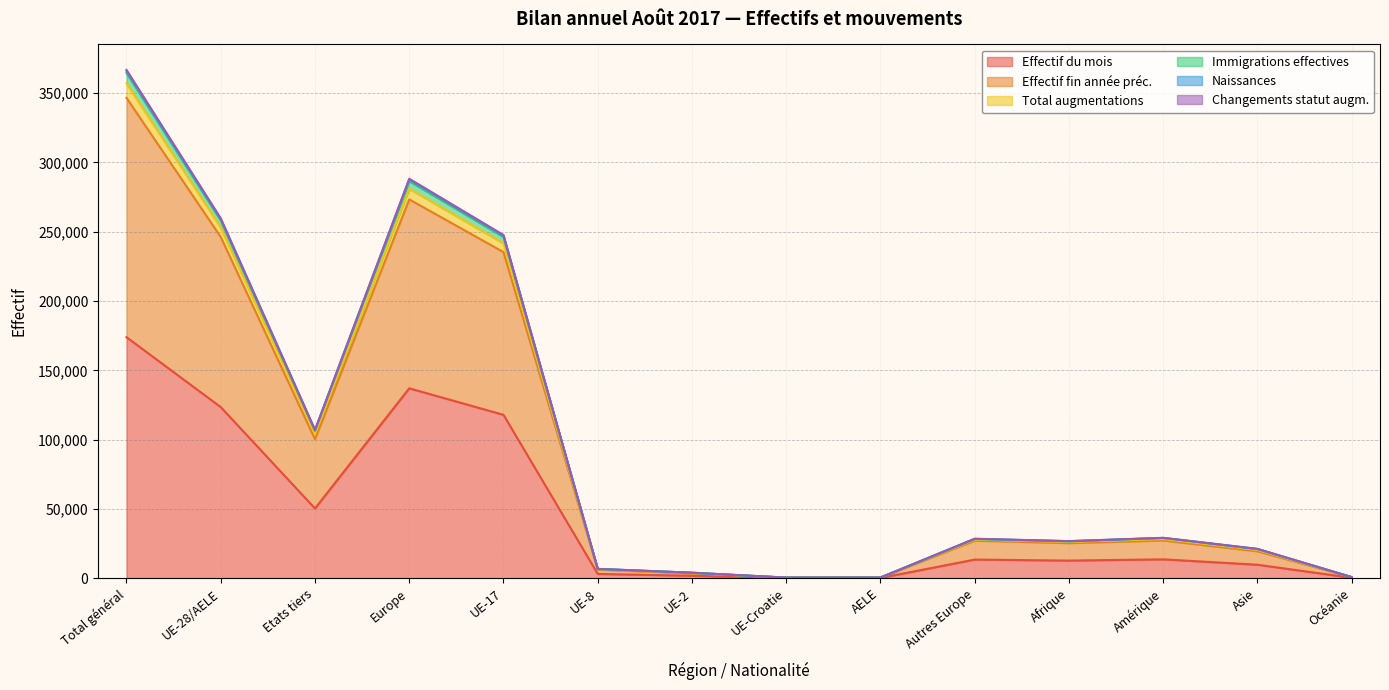

At which label does Effectif du mois reach its peak?

Total général